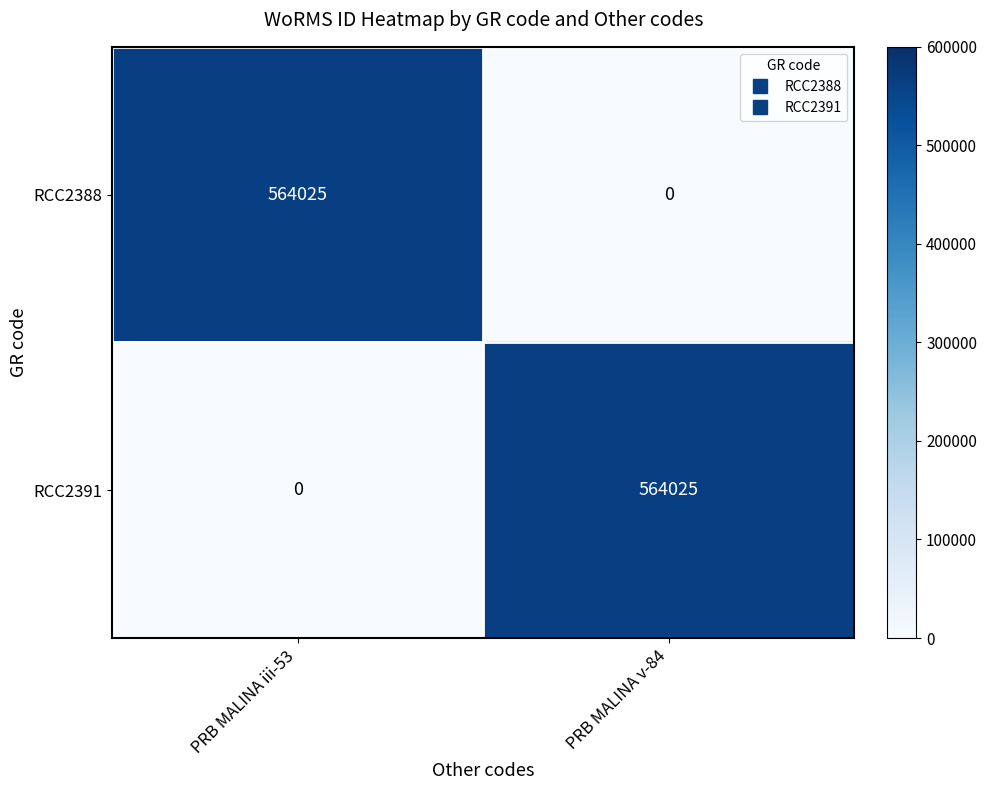

At PRB MALINA iii-53, list the series in order from smallest to largest.

RCC2391, RCC2388